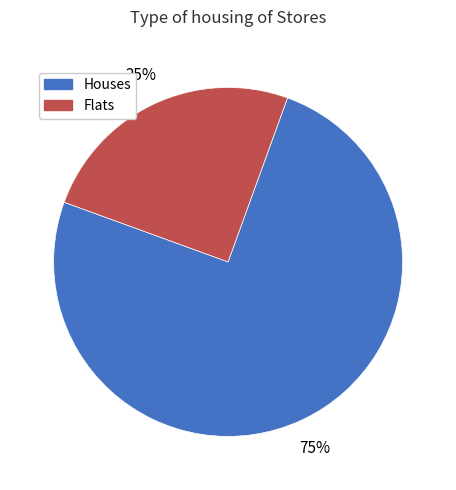

To the nearest percent, what is the average slice percentage?

50%